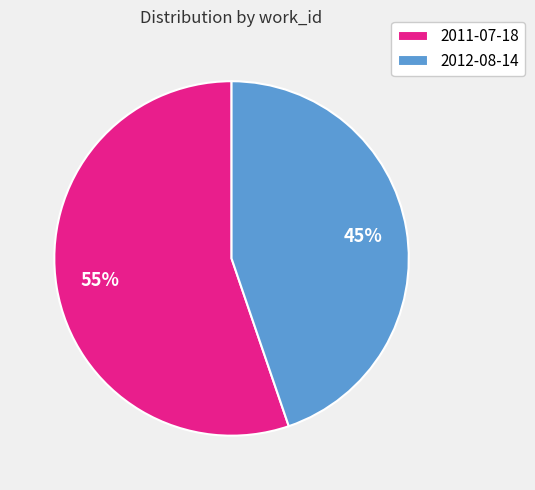

Is it true that 2012-08-14 is 37% of the pie?

False